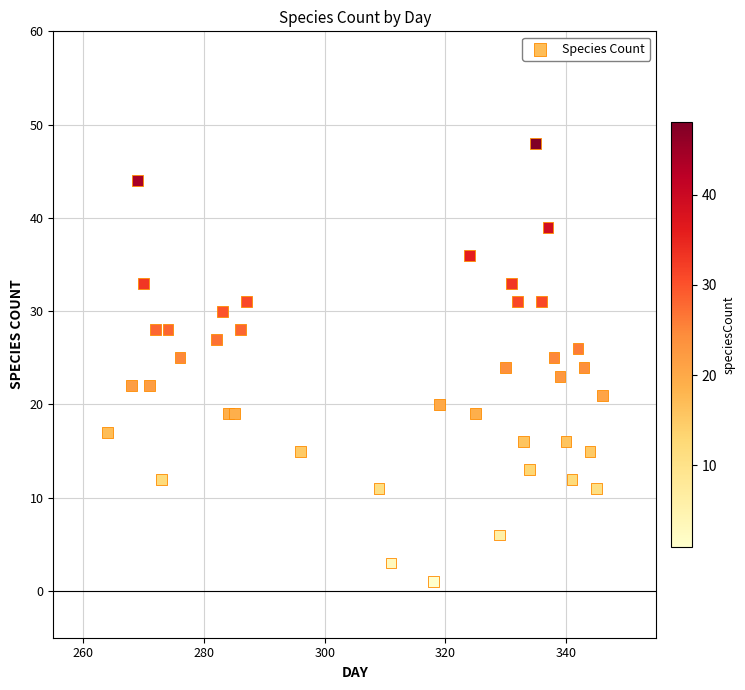

What is the range of Y values (max minus min)?

47